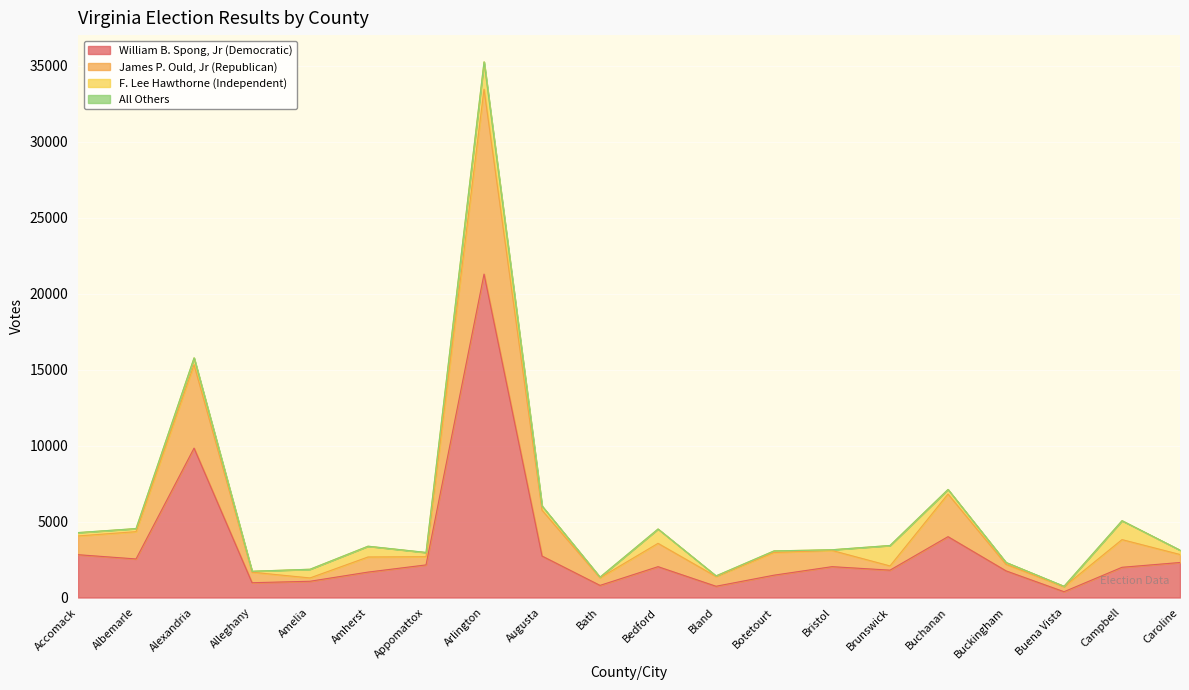

What is the maximum value for William B. Spong, Jr (Democratic)?

21294